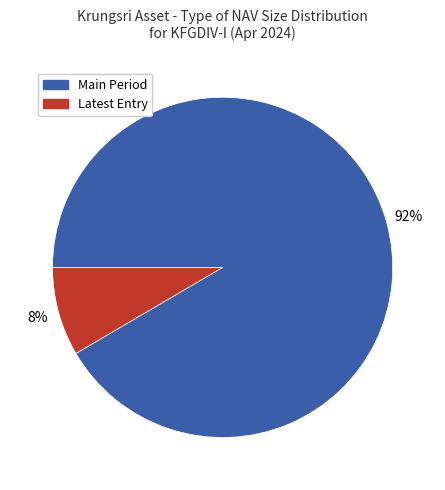

How many slices are in this pie chart?

2